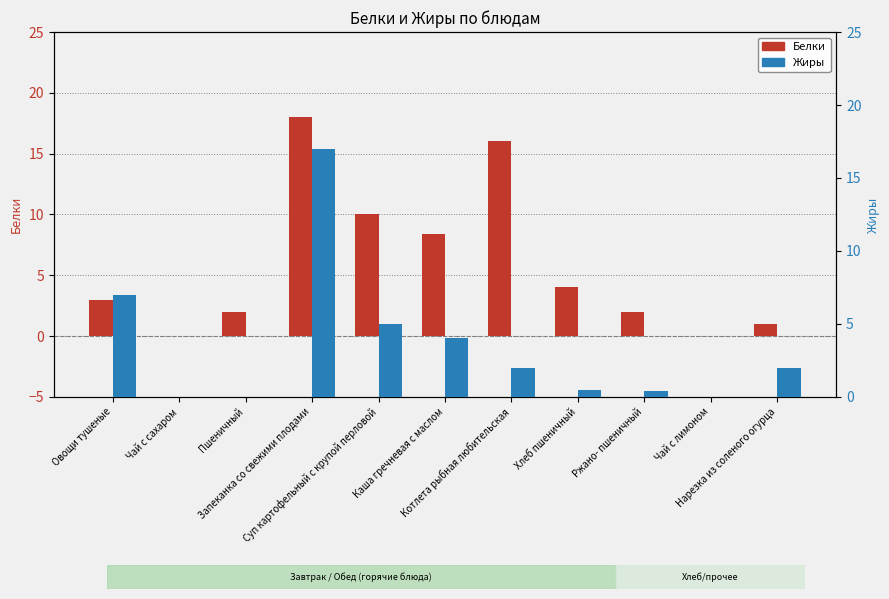

How many data points in Белки are less than 3?

5